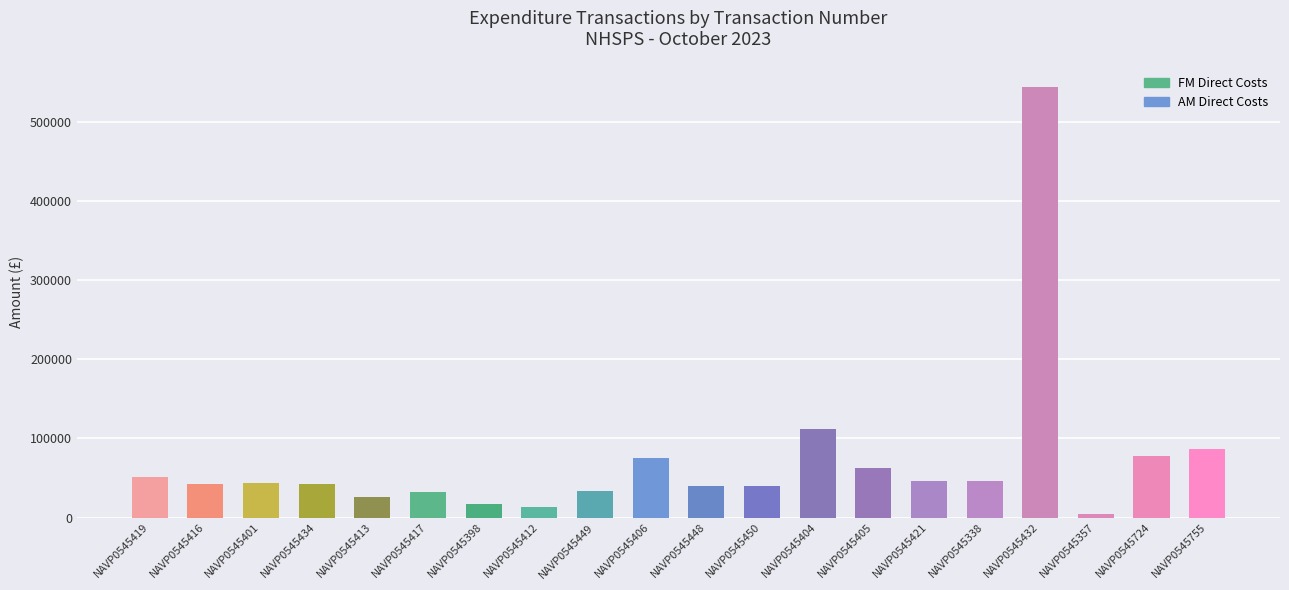

What is the label of the 4th bar from the left?

NAVP0545434